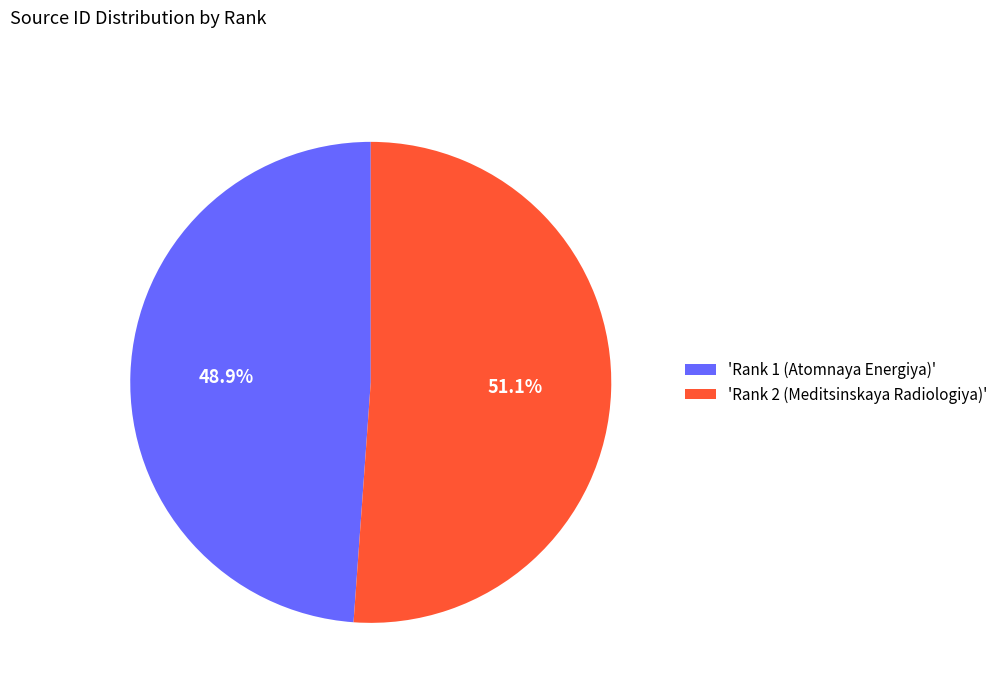

Which category accounts for the majority?

'Rank 2 (Meditsinskaya Radiologiya)'